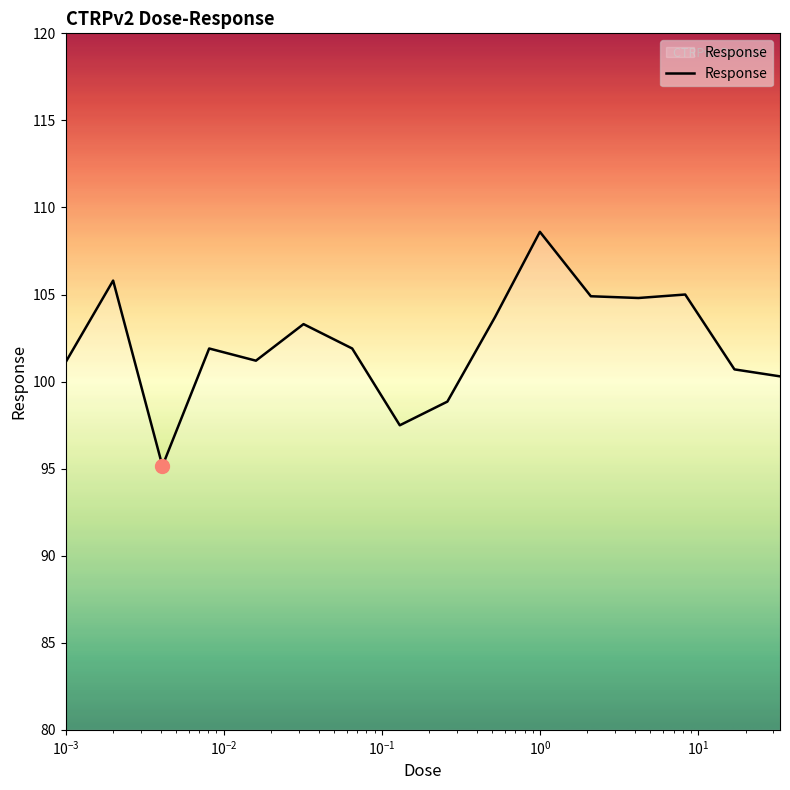

What is the minimum value shown in the chart?

95.2